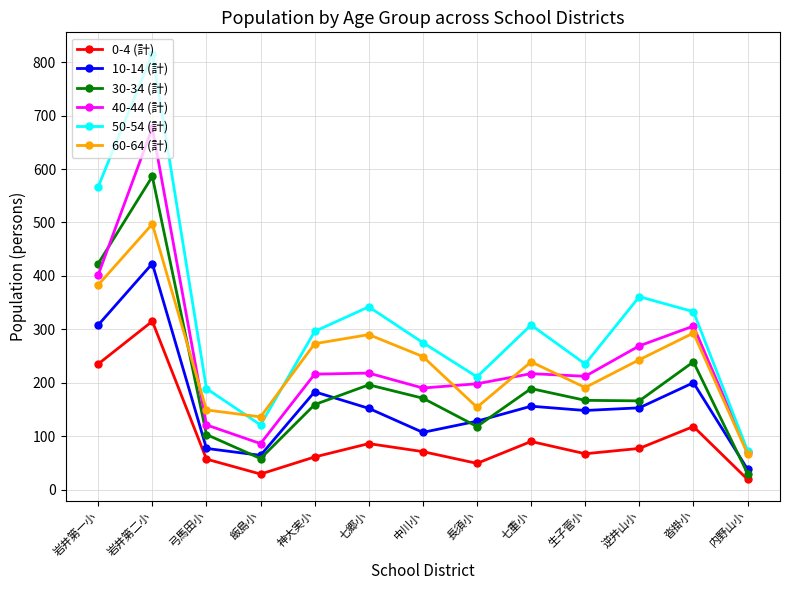

What position from the right is 七郷小?

8